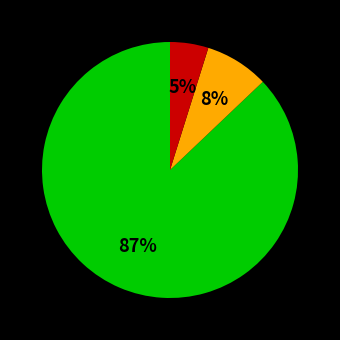

To the nearest percent, what is the difference between the largest and smallest slice percentages?

82%